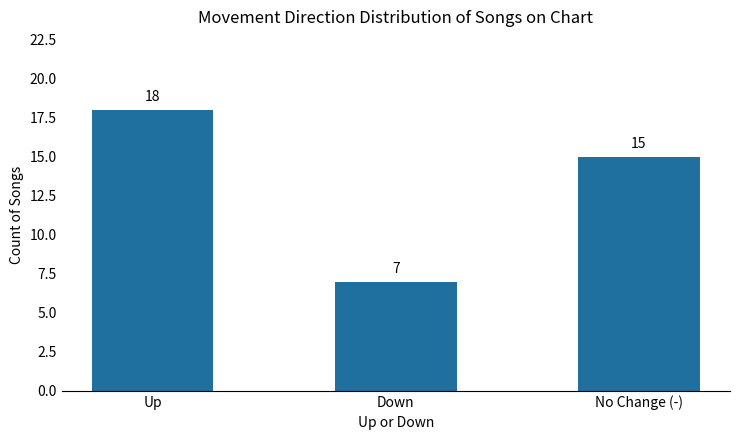

Reading left to right, what are all the values shown in this chart?

Up=18	Down=7	No Change (-)=15